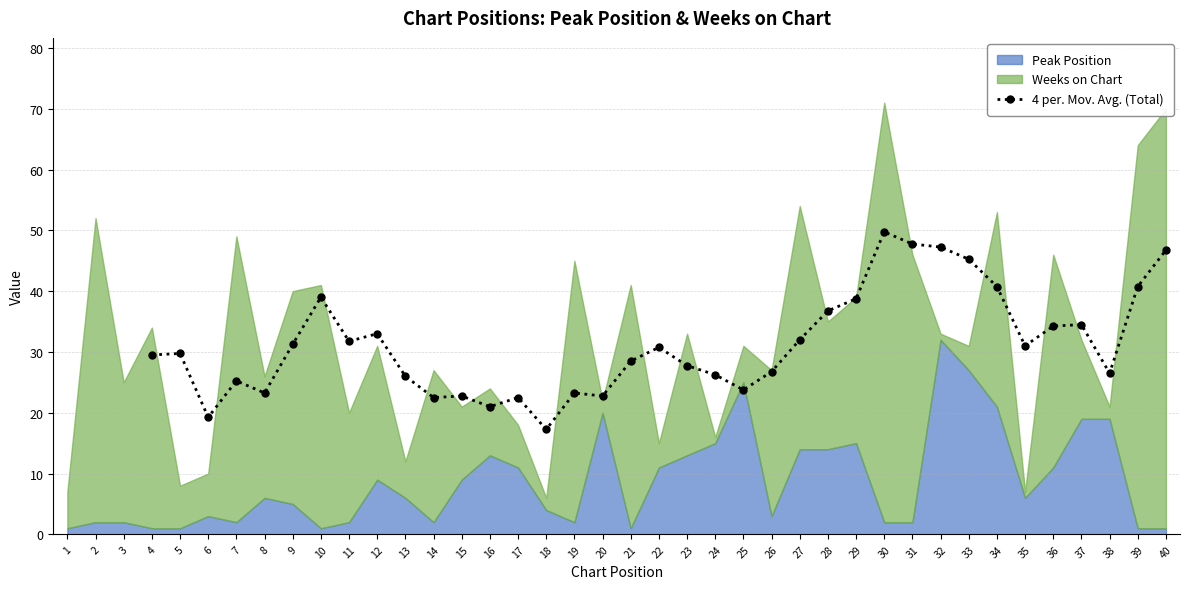

What is the difference between the second highest and second lowest values?

28.5